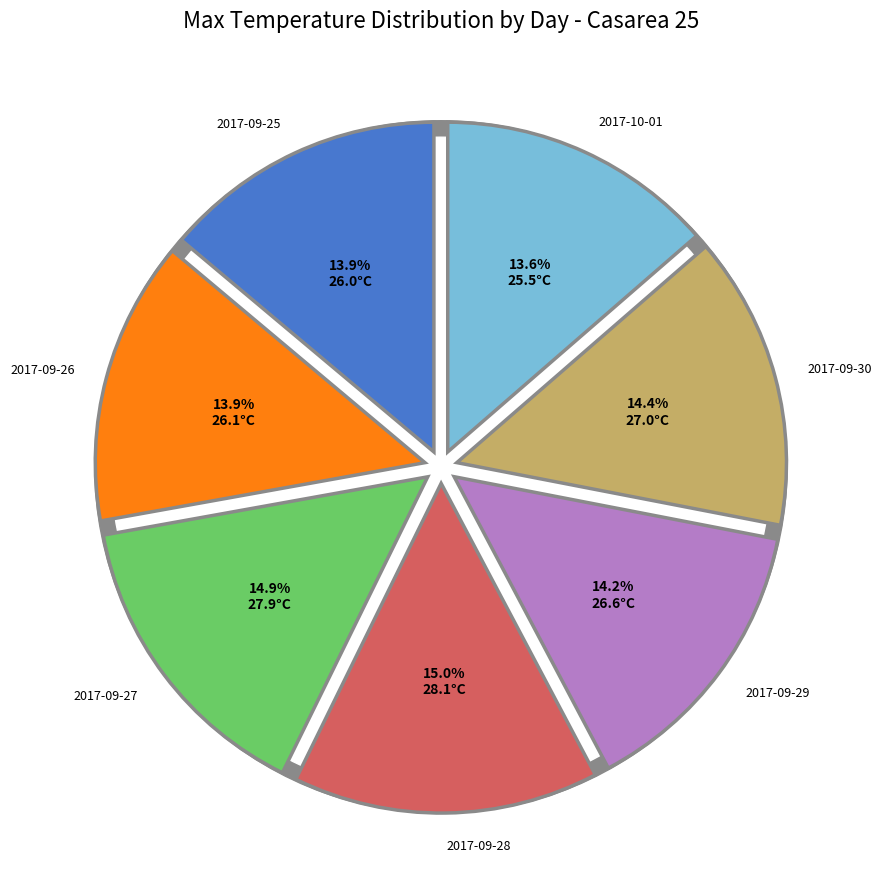

How many slices are in this pie chart?

7